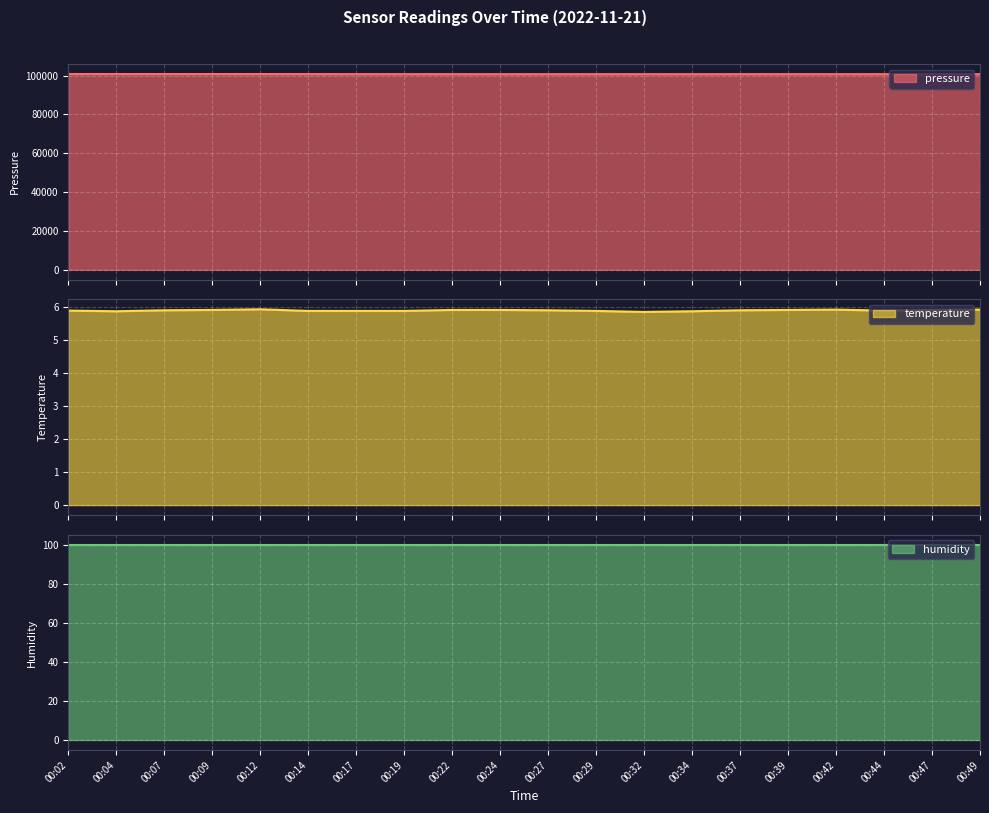

Which category has the highest value across all series?

00:02